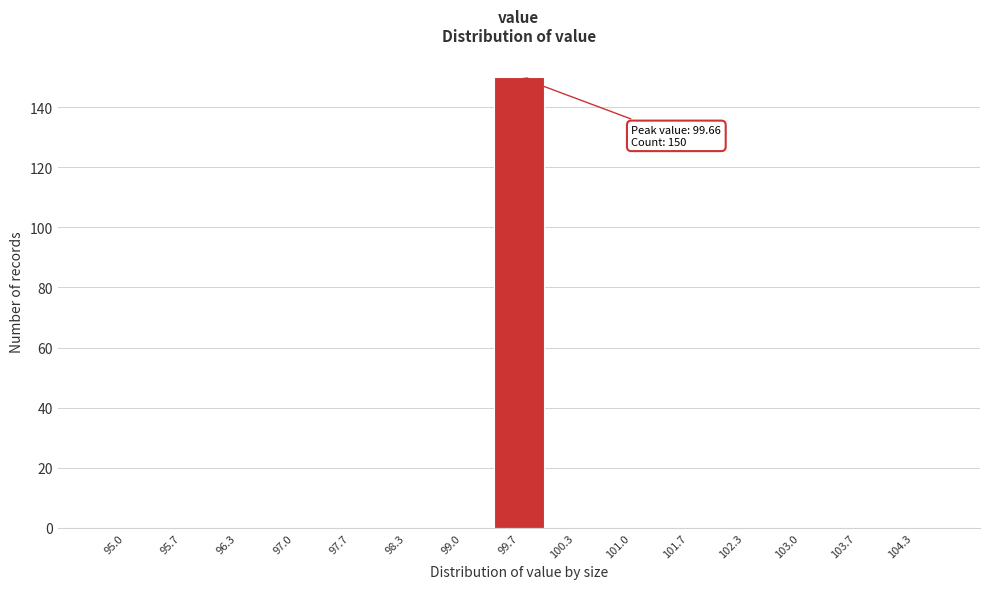

Reading left to right, list all the values displayed in this chart.

95.0=0	95.7=0	96.3=0	97.0=0	97.7=0	98.3=0	99.0=0	99.7=150	100.3=0	101.0=0	101.7=0	102.3=0	103.0=0	103.7=0	104.3=0